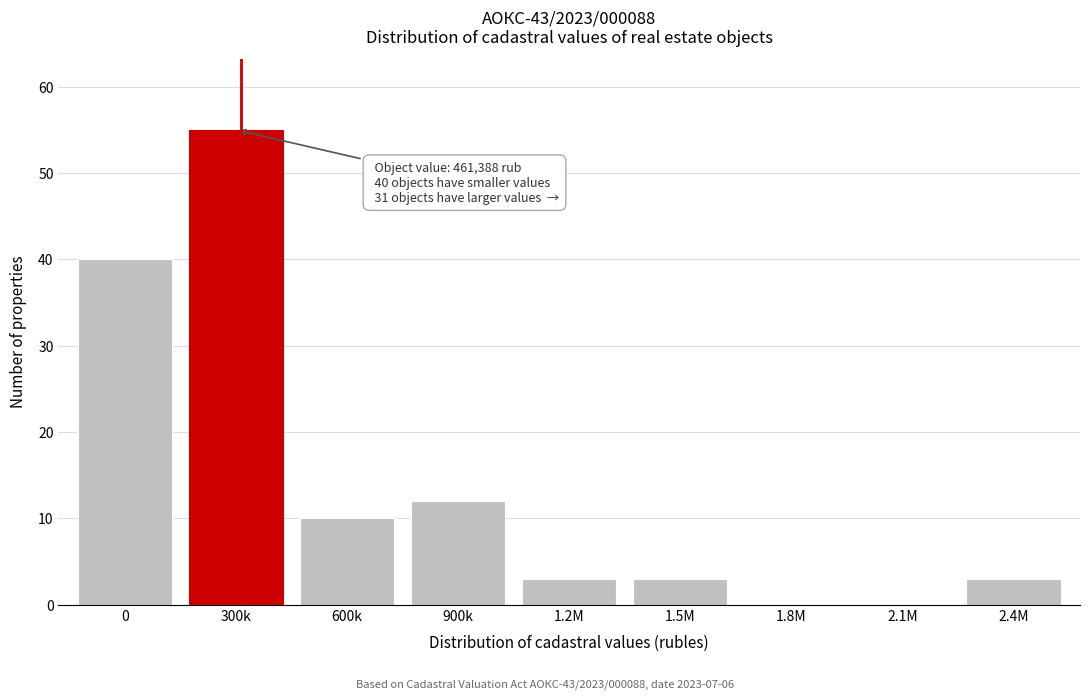

Reading right to left, what are all the values shown in this chart?

2.4M=3	2.1M=0	1.8M=0	1.5M=3	1.2M=3	900k=12	600k=10	300k=55	0=40